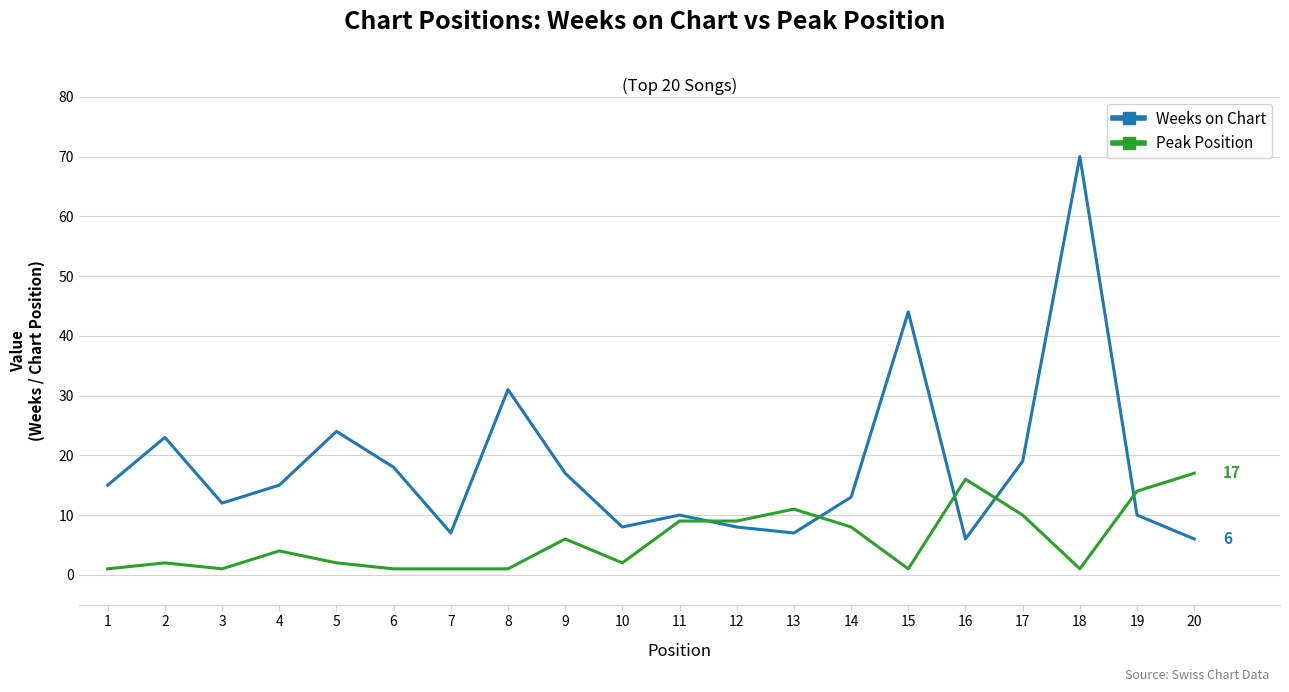

What is the total value across all series at 14?

21